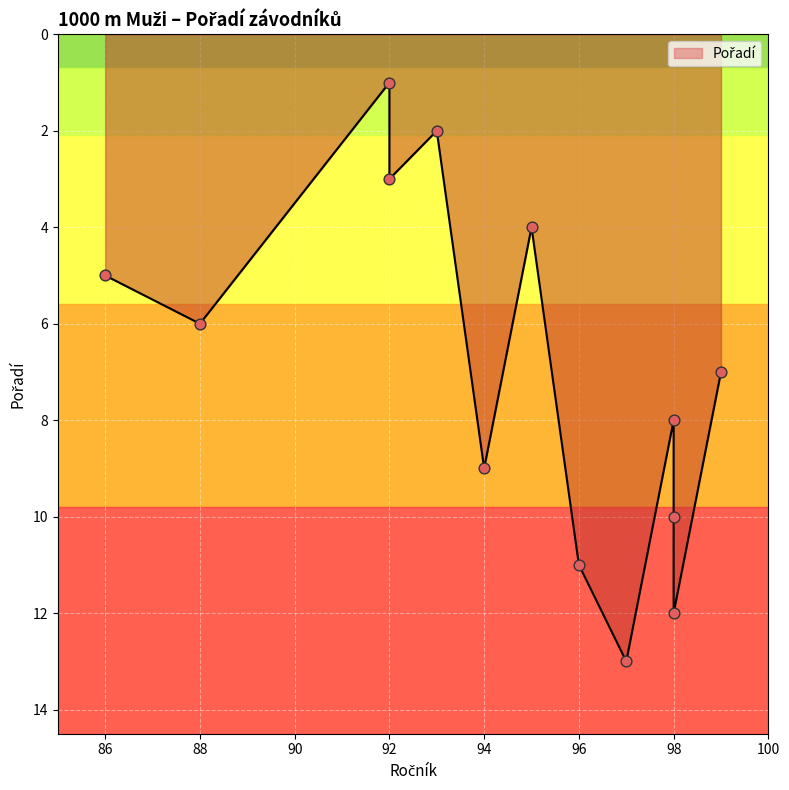

What is the ratio of the value at 95 to the value at 99?

0.6